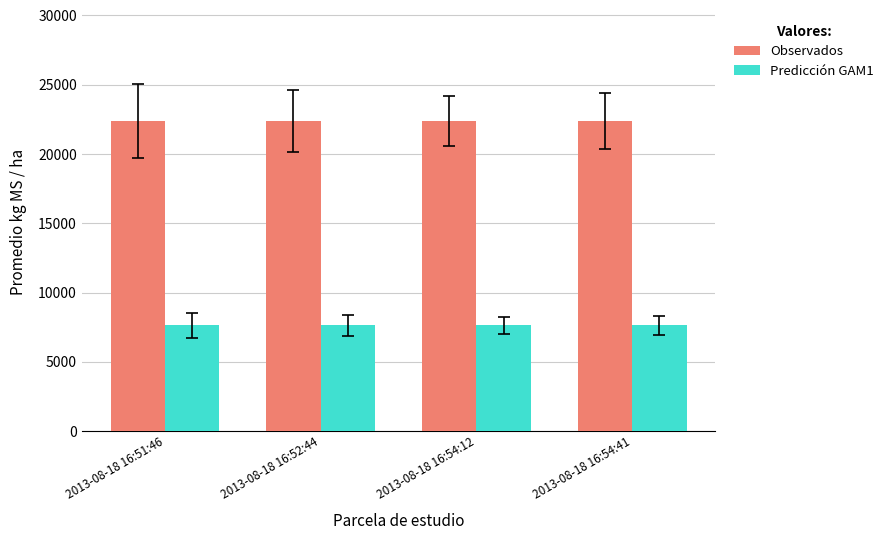

The Predicción GAM1 series shows 7625 at 2013-08-18 16:52:44. True or false?

True